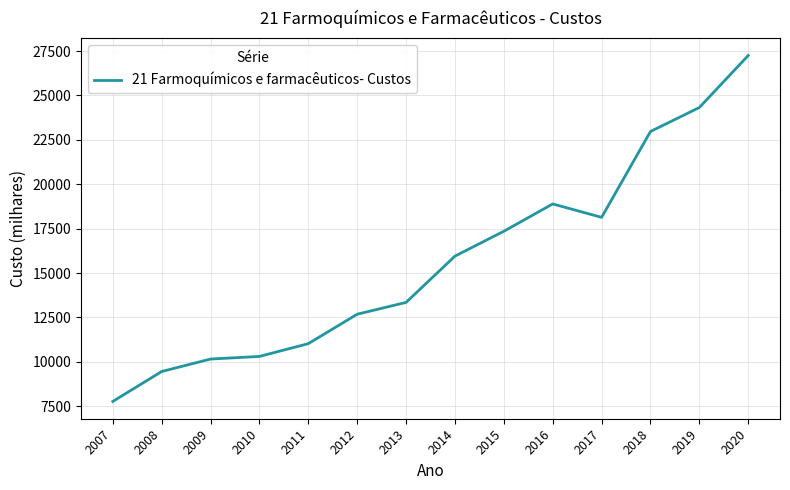

What is the sum of all values?

219599.4